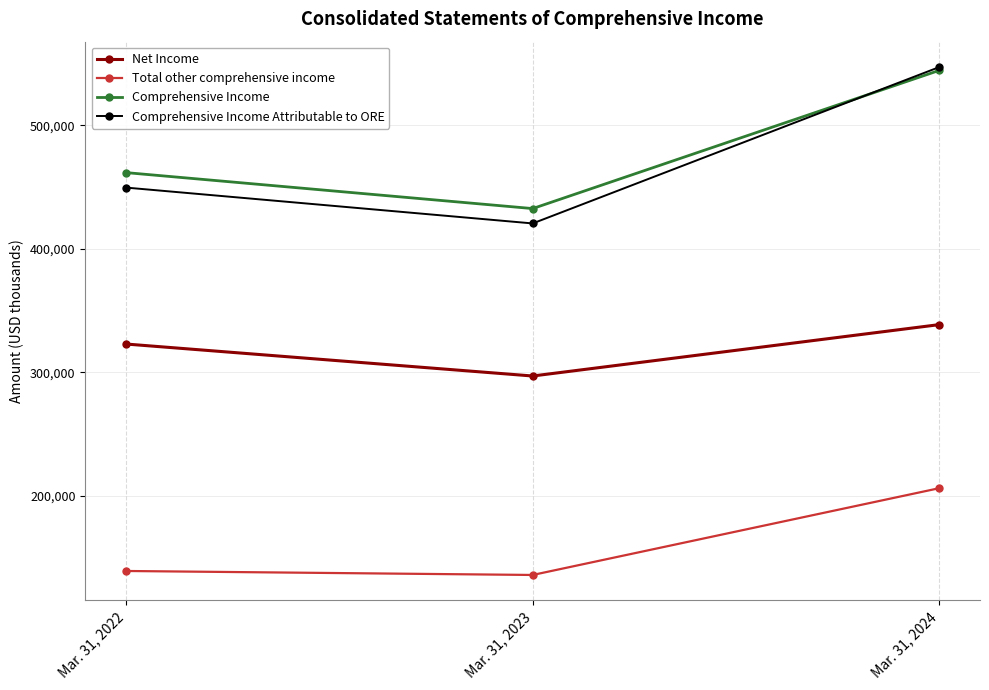

What value does the Net Income series have at Mar. 31, 2022?

322853